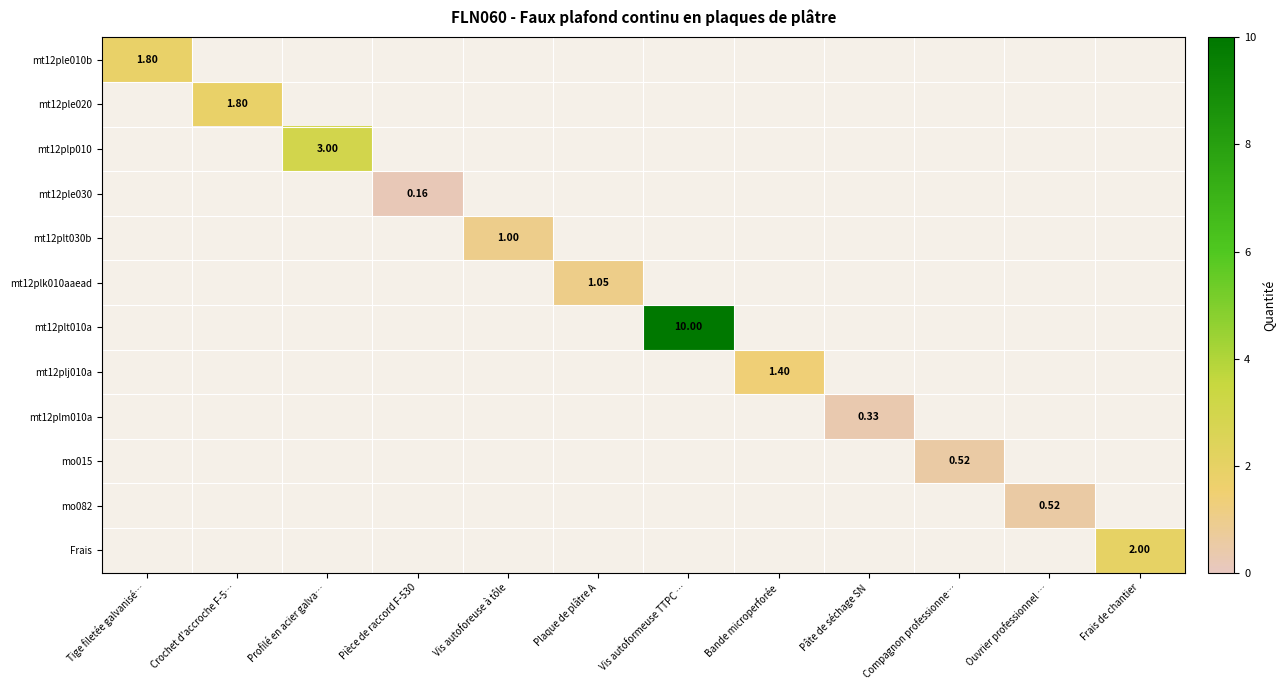

Is the value of mo015 at Compagnon professionne… greater than the value of Frais at Frais de chantier?

No